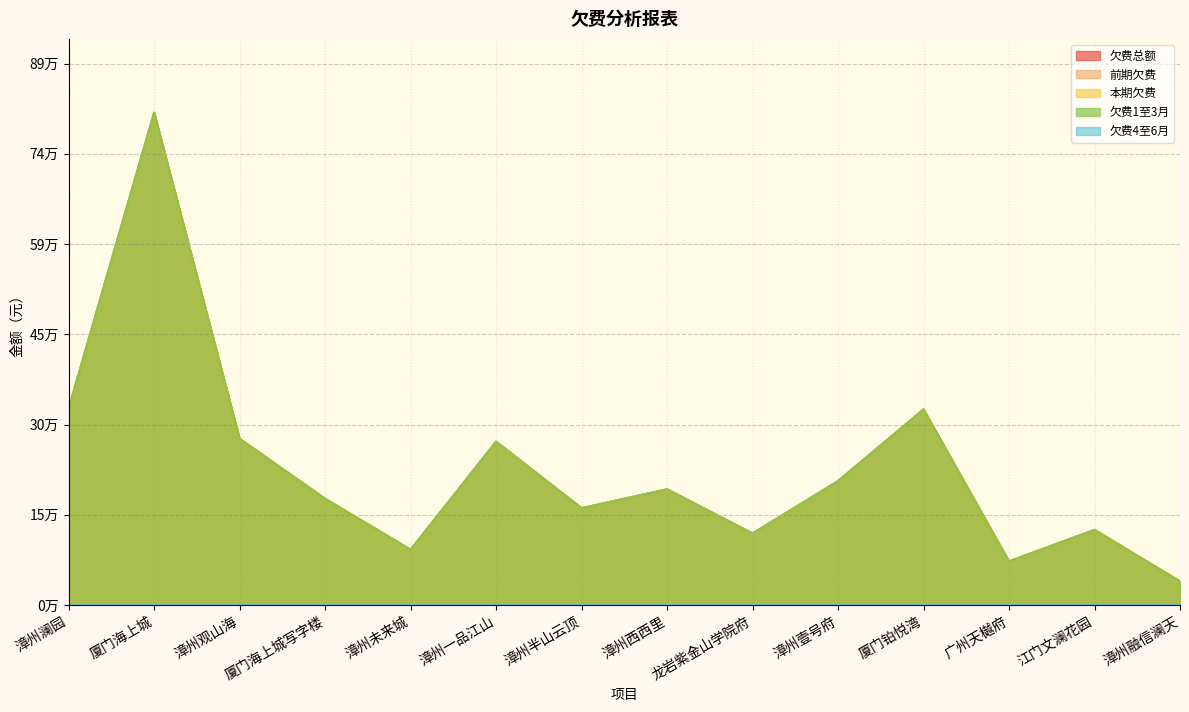

Rank the series by their maximum value, from lowest to highest.

欠费总额, 本期欠费, 欠费1至3月